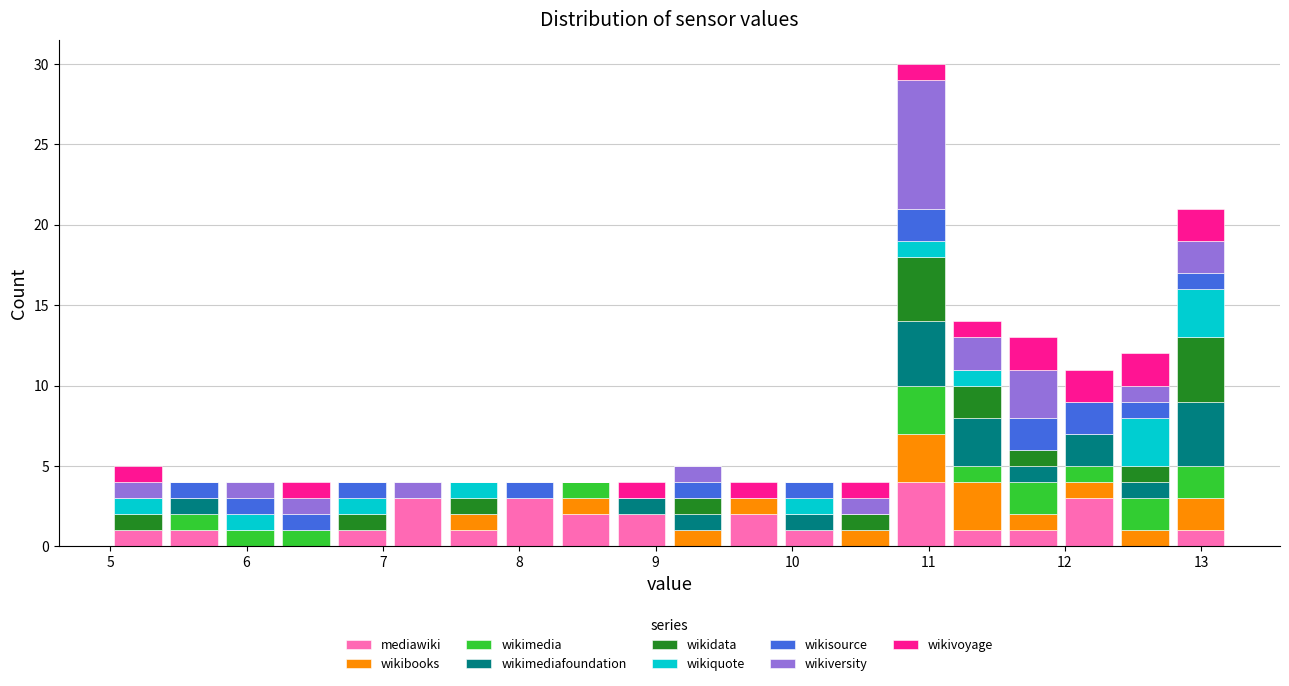

Reading left to right, transcribe this chart: for each stacked bar, give the range it covers on the x-axis and its total height. Neither the bar edges nor the heights are printed on the chart, so give them approximately, as read against the axes.

5.00 to 5.41: 5
5.41 to 5.82: 4
5.82 to 6.23: 4
6.23 to 6.64: 4
6.64 to 7.05: 4
7.05 to 7.46: 4
7.46 to 7.87: 4
7.87 to 8.28: 4
8.28 to 8.69: 4
8.69 to 9.10: 4
9.10 to 9.51: 5
9.51 to 9.92: 4
9.92 to 10.33: 4
10.33 to 10.74: 4
10.74 to 11.15: 30
11.15 to 11.56: 14
11.56 to 11.97: 13
11.97 to 12.38: 11
12.38 to 12.79: 12
12.79 to 13.20: 21